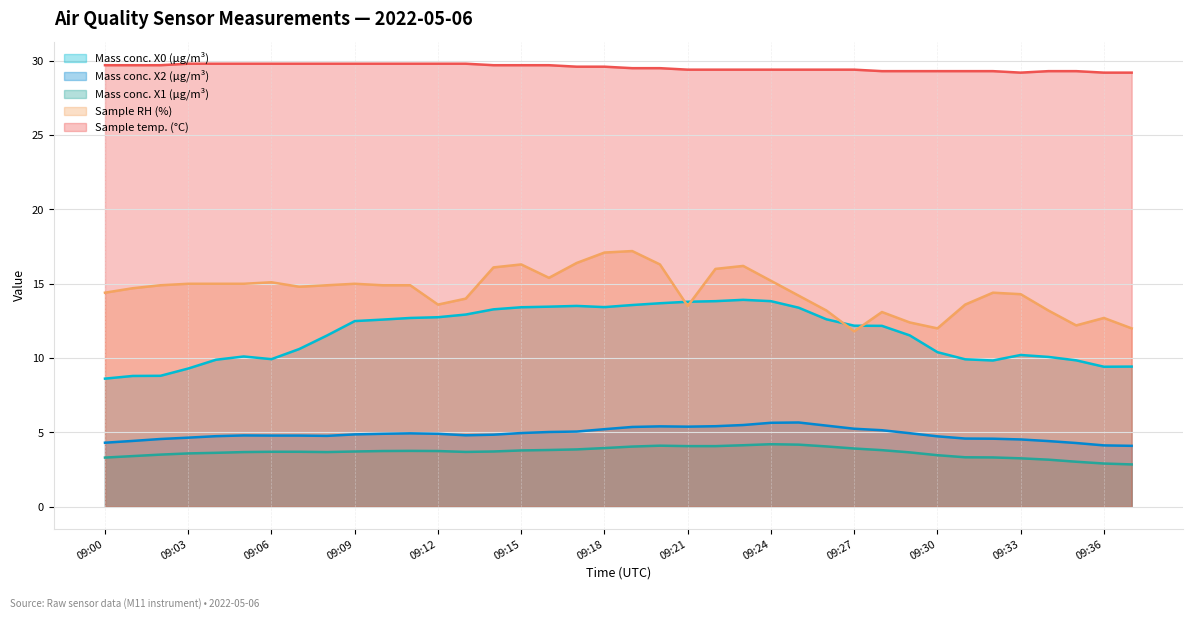

What is the difference between the maximum and minimum values in the Sample RH (%) series?

5.4